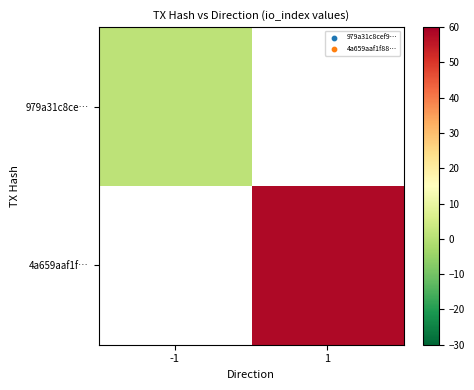

Rank the series by their average value, from lowest to highest.

979a31c8ce…, 4a659aaf1f…